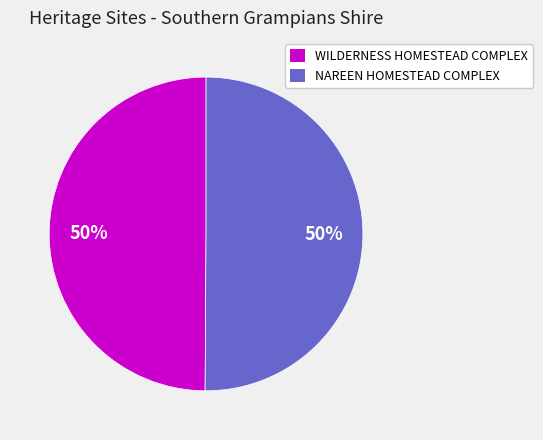

True or false: WILDERNESS HOMESTEAD COMPLEX accounts for 36% of the total.

False